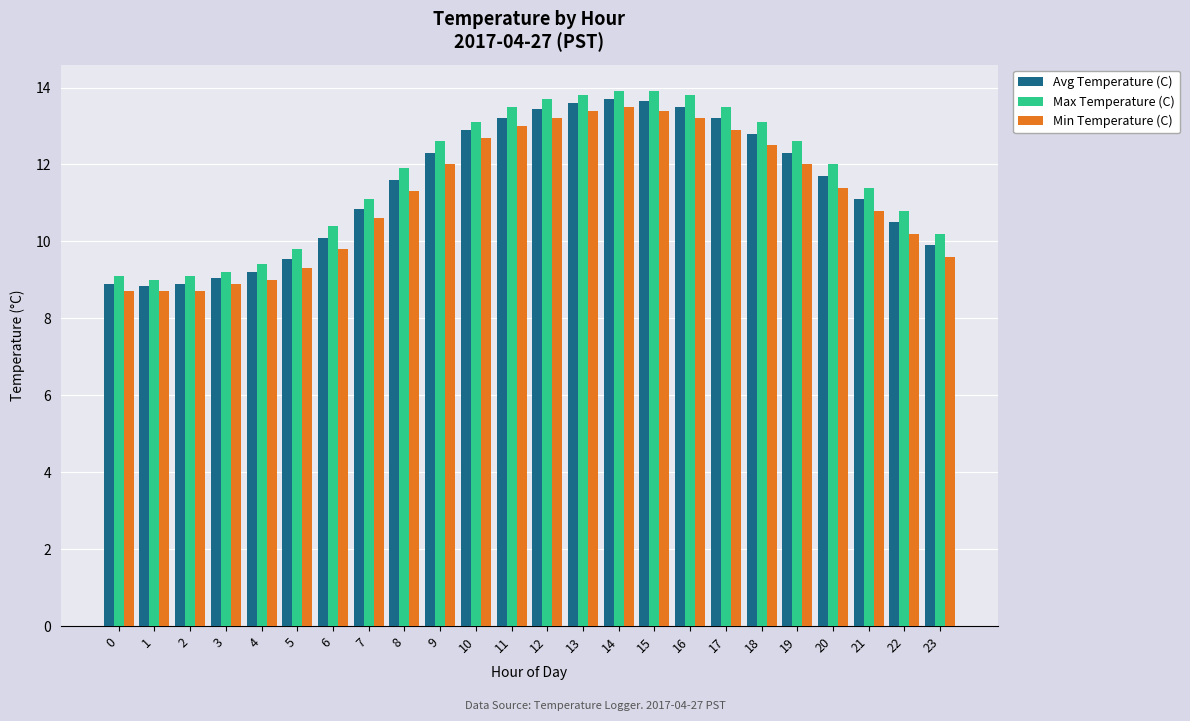

The value of Avg Temperature (C) at 21 is 11.1. True or false?

True